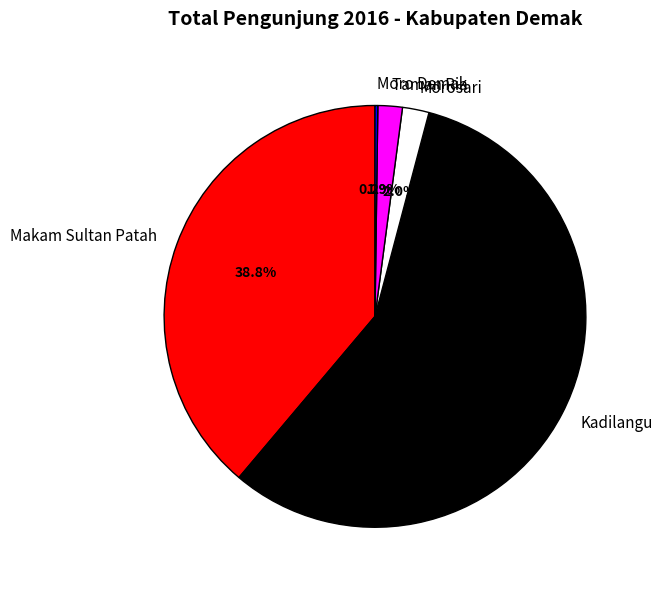

Is the sum of Makam Sultan Patah and Kadilangu greater than half?

Yes